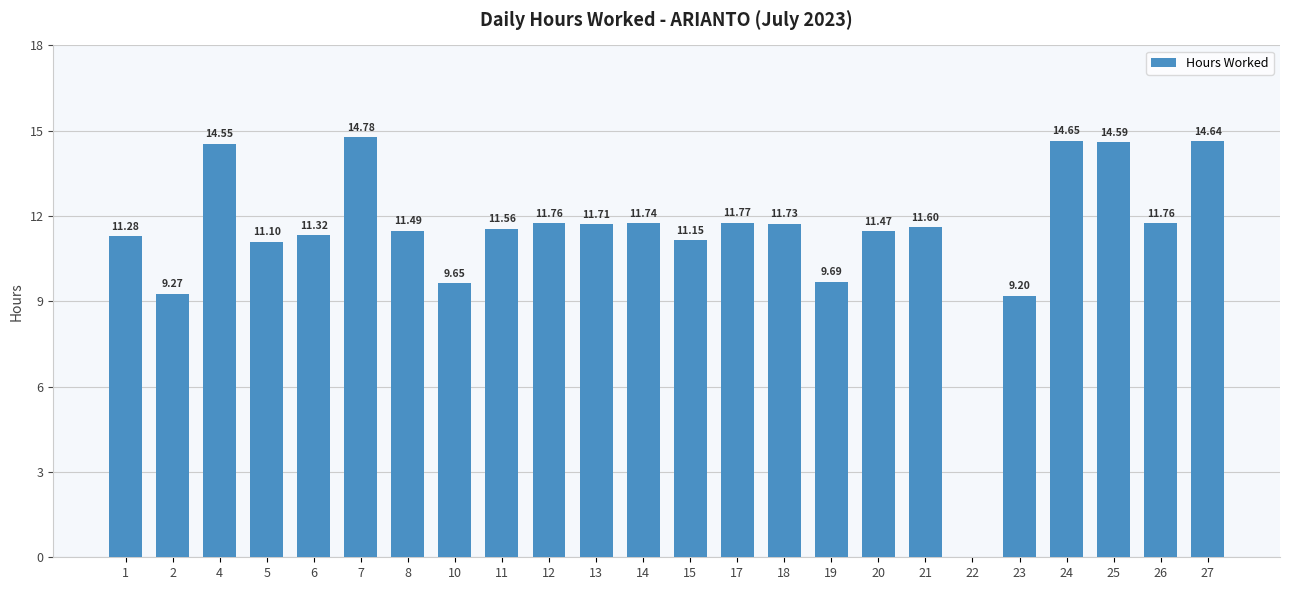

What is the ratio of the value at 21 to the value at 20?

1.0